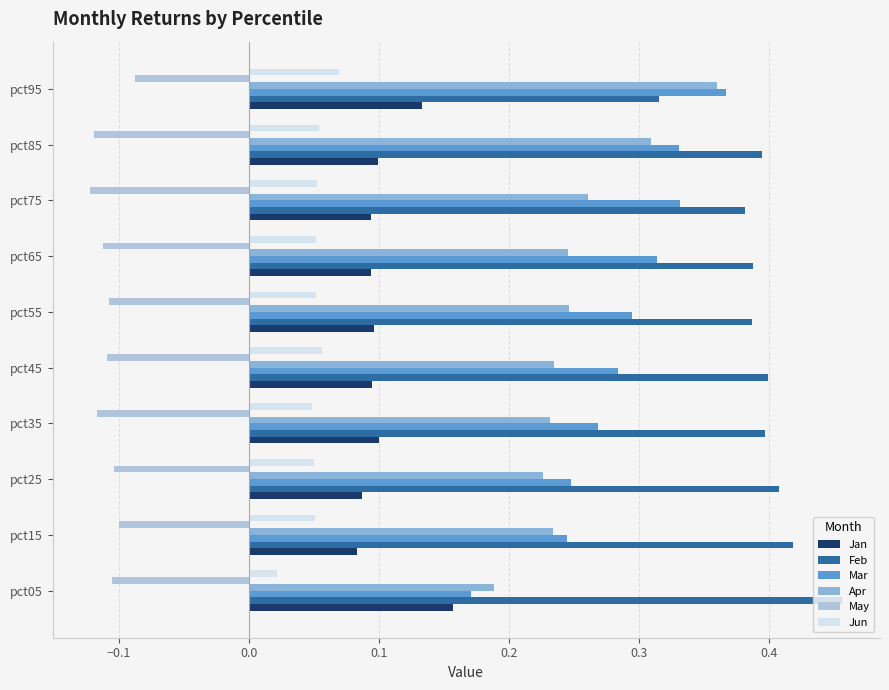

Which category has the highest value in the Mar series?

pct95